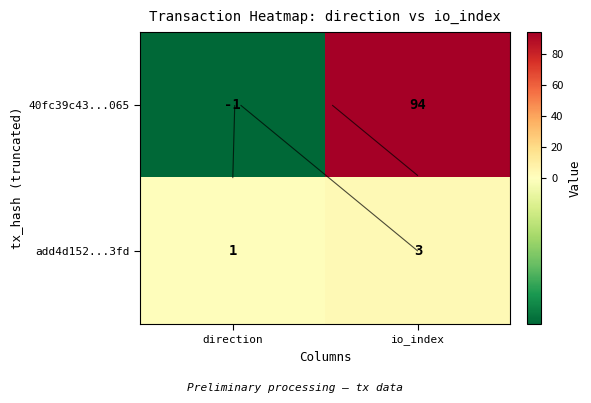

Count the number of categories in the chart.

2